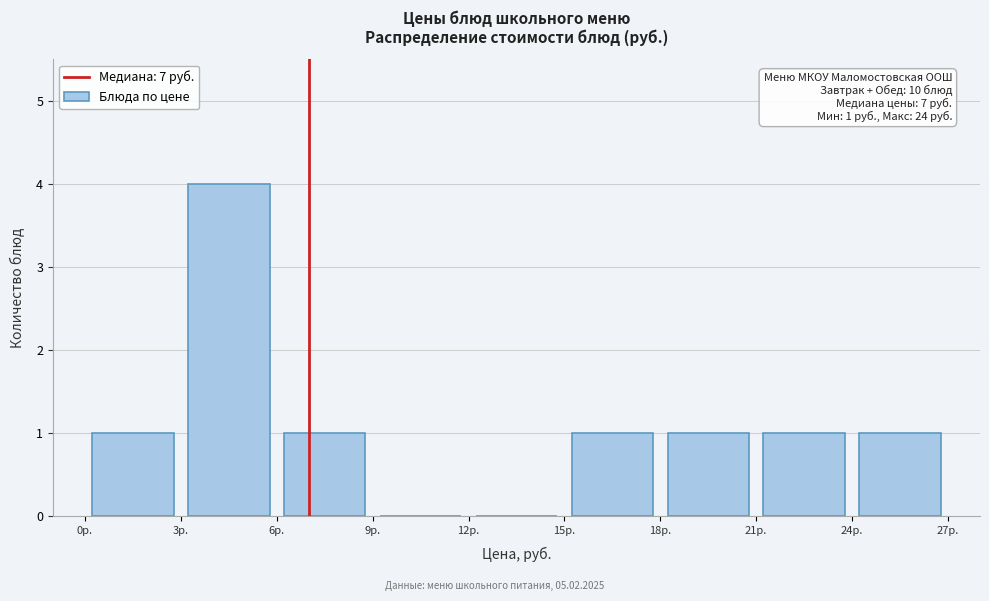

Over which range of the x-axis is the bar tallest?

3 to 6